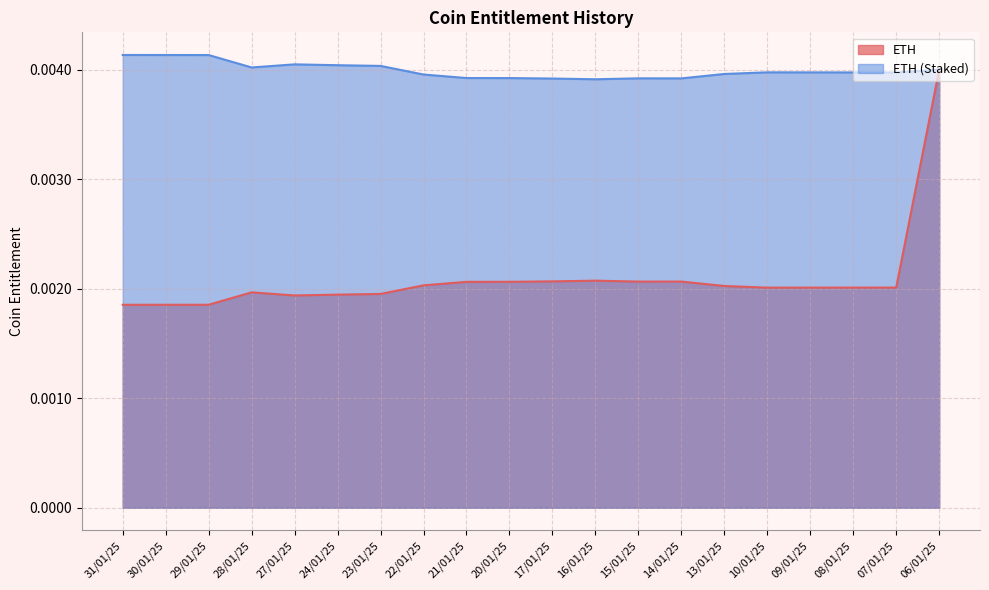

At which category is the sum across all series the highest?

06/01/25